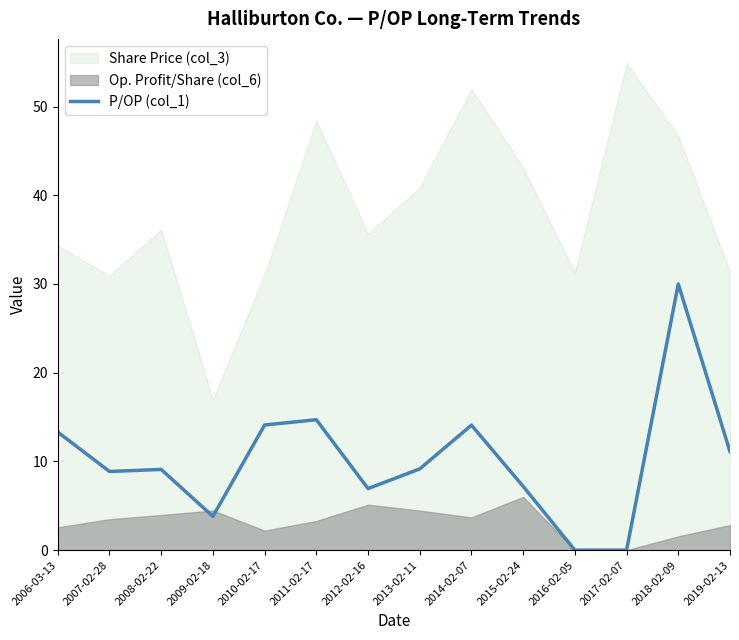

What is the label of the 6th point from the left?

2011-02-17